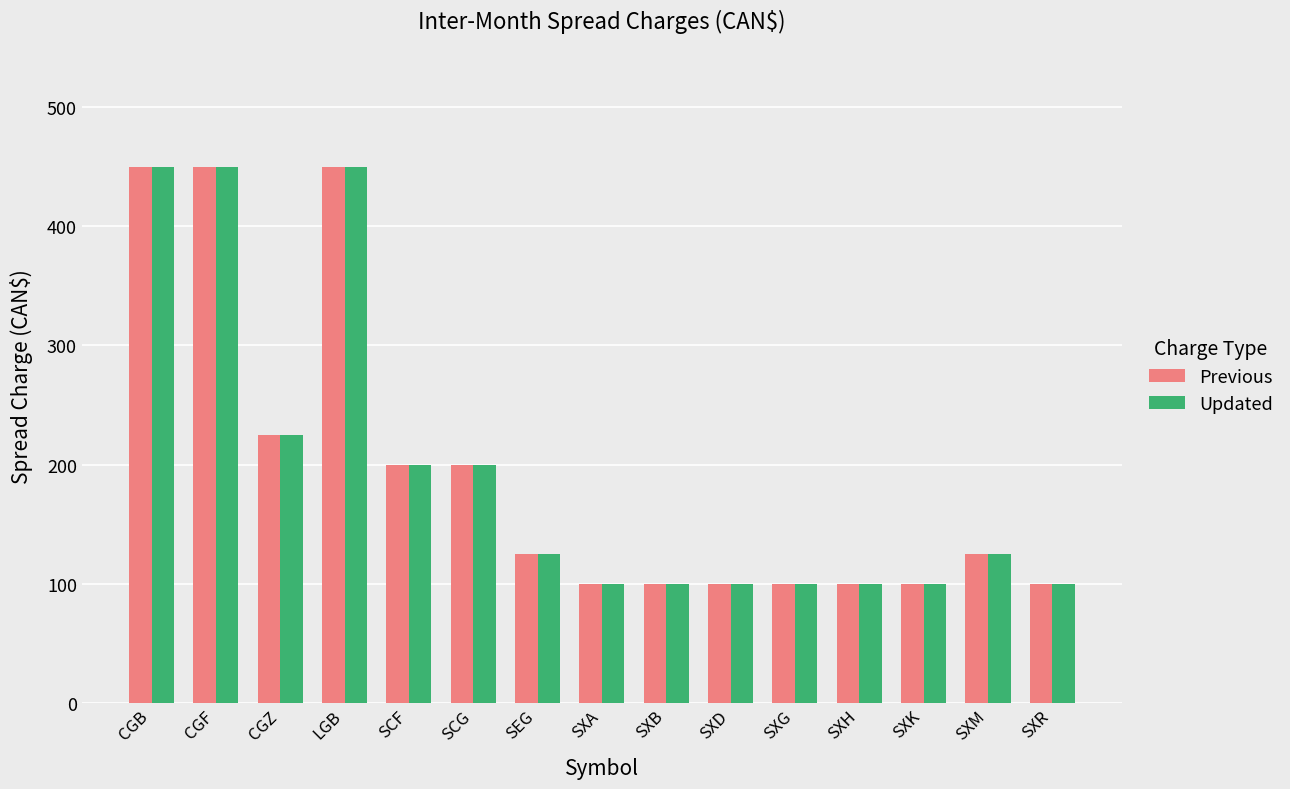

Reading left to right, list all the values displayed in this chart.

Previous: 450	450	225	450	200	200	125	100	100	100	100	100	100	125	100
Updated: 450	450	225	450	200	200	125	100	100	100	100	100	100	125	100